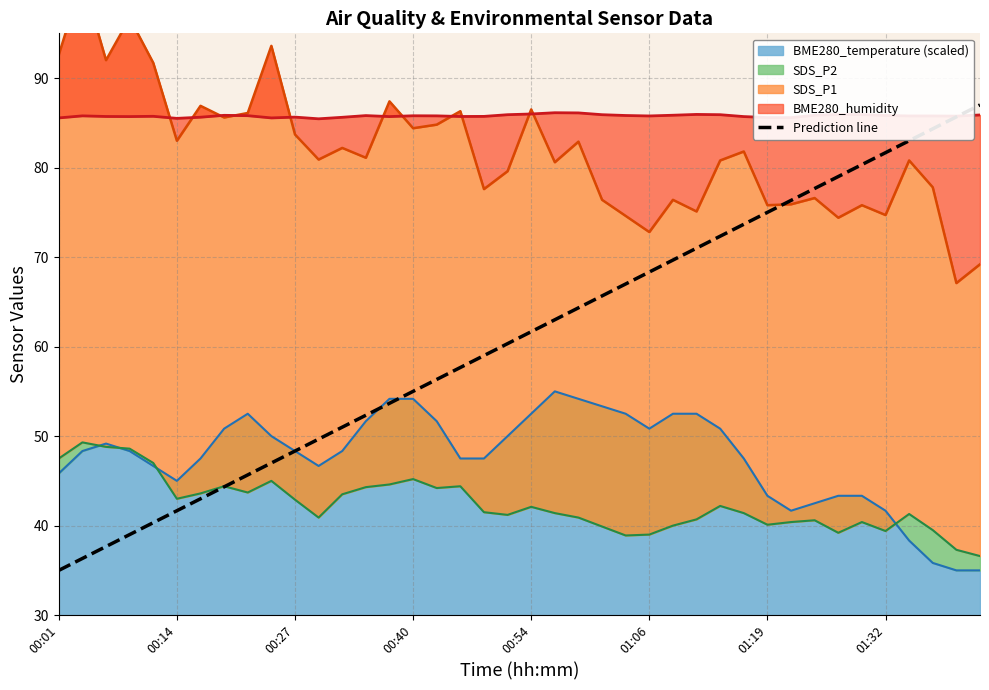

What is the smallest value displayed?

35.0